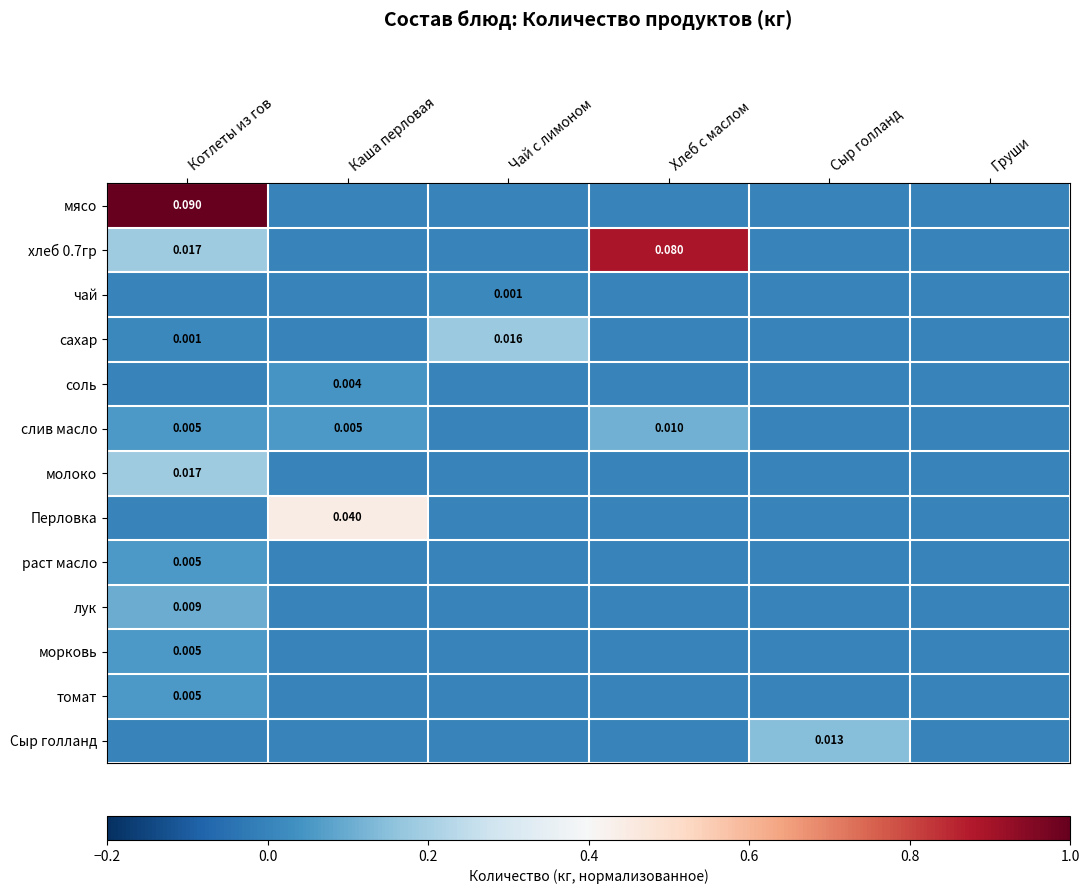

The value of сахар at Чай с лимоном is 0.3. True or false?

False